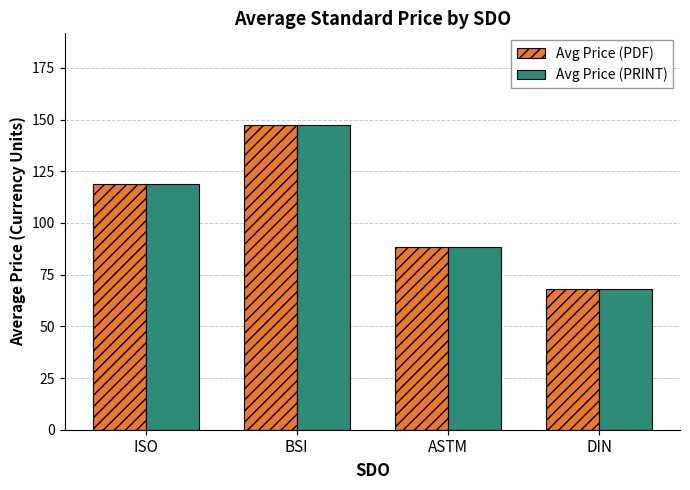

What is the value of the Avg Price (PDF) bar at the 4th from the left?

67.9